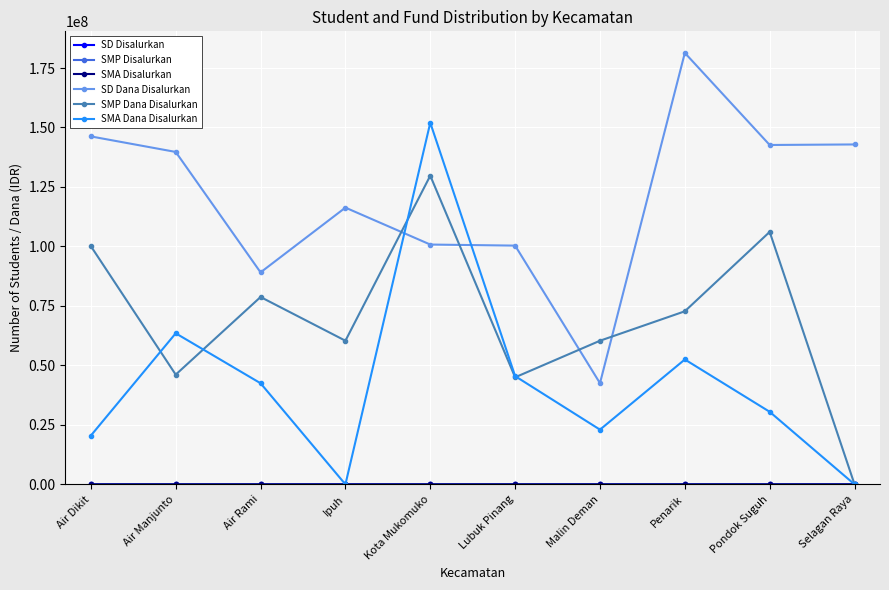

True or false: SD Dana Disalurkan has more than 1 interior local peaks.

True